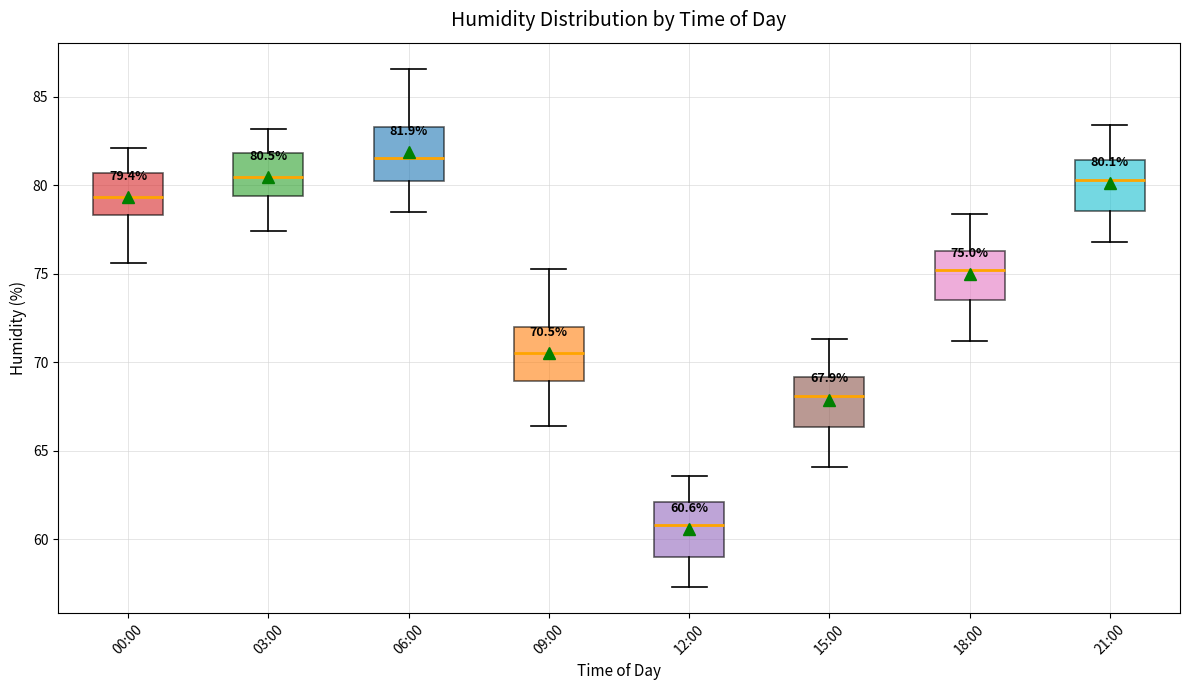

Which box has the highest median line?

06:00